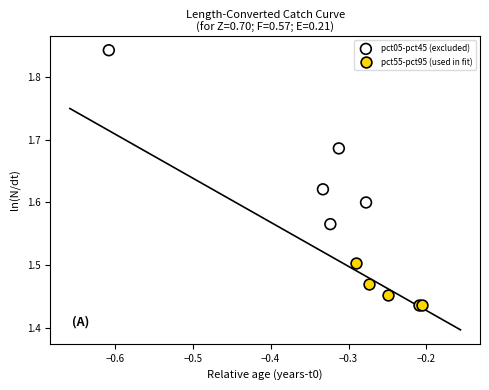

Which series reaches the minimum Y coordinate?

pct55-pct95 (used in fit)